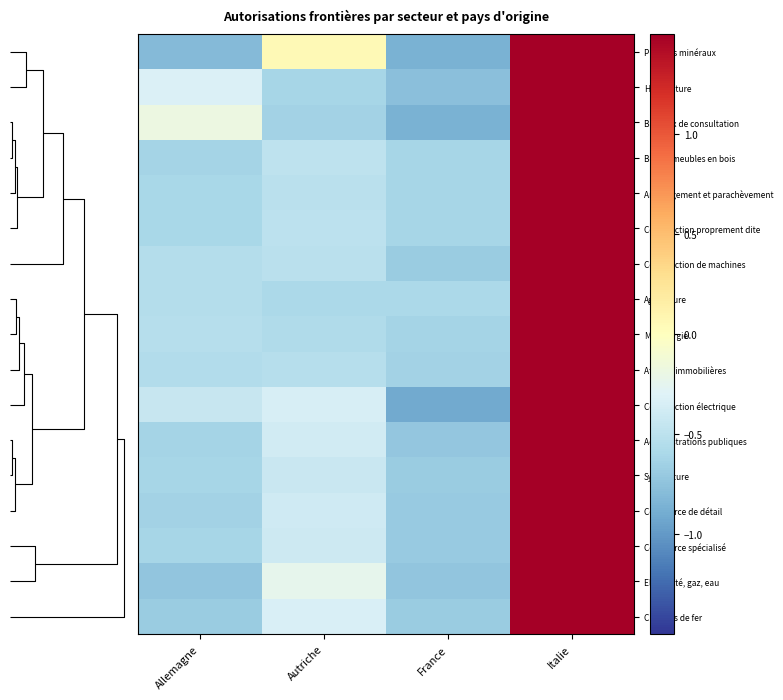

Reading left to right, extract all data points from this chart.

Produits minéraux: Allemagne=-0.8	Autriche=0.0	France=-0.9	Italie=1.6
Horticulture: Allemagne=-0.3	Autriche=-0.6	France=-0.8	Italie=1.7
Bureaux de consultation: Allemagne=-0.2	Autriche=-0.6	France=-0.9	Italie=1.7
Bois et meubles en bois: Allemagne=-0.6	Autriche=-0.5	France=-0.6	Italie=1.7
Aménagement et parachèvement: Allemagne=-0.6	Autriche=-0.5	France=-0.6	Italie=1.7
Construction proprement dite: Allemagne=-0.6	Autriche=-0.5	France=-0.6	Italie=1.7
Construction de machines: Allemagne=-0.5	Autriche=-0.5	France=-0.7	Italie=1.7
Agriculture: Allemagne=-0.5	Autriche=-0.6	France=-0.6	Italie=1.7
Métallurgie: Allemagne=-0.5	Autriche=-0.6	France=-0.6	Italie=1.7
Affaires immobilières: Allemagne=-0.6	Autriche=-0.5	France=-0.6	Italie=1.7
Construction électrique: Allemagne=-0.4	Autriche=-0.3	France=-0.9	Italie=1.7
Administrations publiques: Allemagne=-0.6	Autriche=-0.4	France=-0.7	Italie=1.7
Sylviculture: Allemagne=-0.6	Autriche=-0.4	France=-0.7	Italie=1.7
Commerce de détail: Allemagne=-0.6	Autriche=-0.4	France=-0.7	Italie=1.7
Commerce spécialisé: Allemagne=-0.6	Autriche=-0.4	France=-0.7	Italie=1.7
Electricité, gaz, eau: Allemagne=-0.7	Autriche=-0.2	France=-0.7	Italie=1.7
Chemins de fer: Allemagne=-0.7	Autriche=-0.3	France=-0.7	Italie=1.7